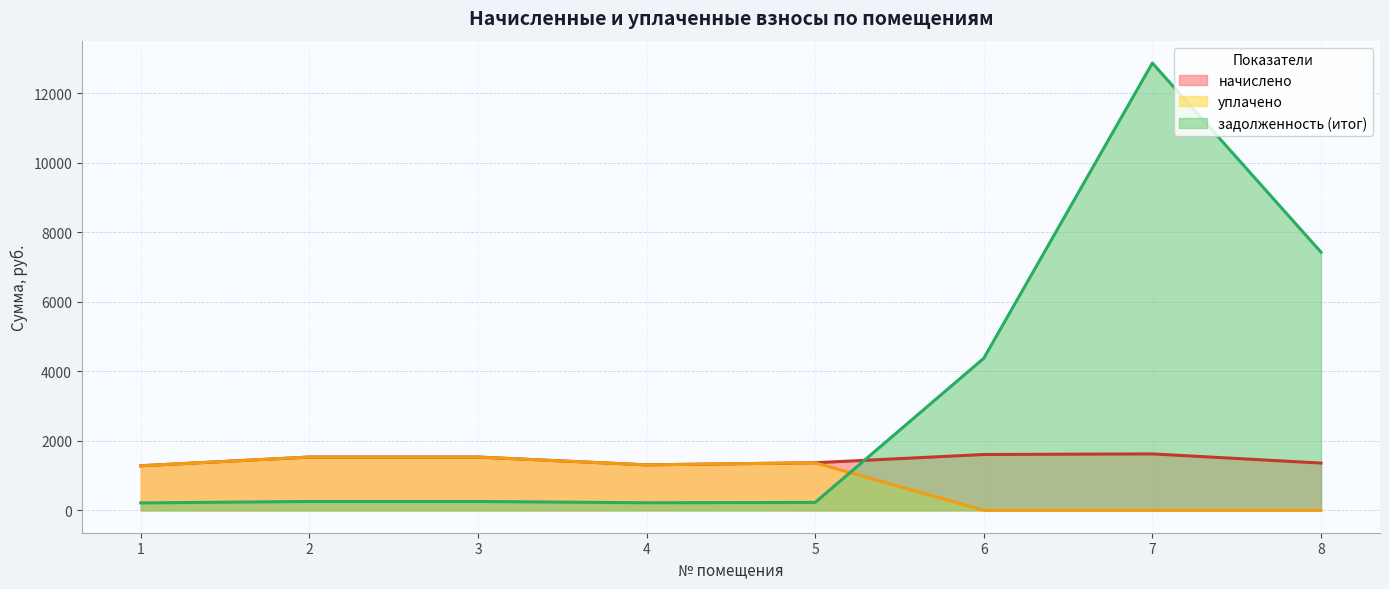

The value of задолженность (итог) at 7 is 18578.1. True or false?

False